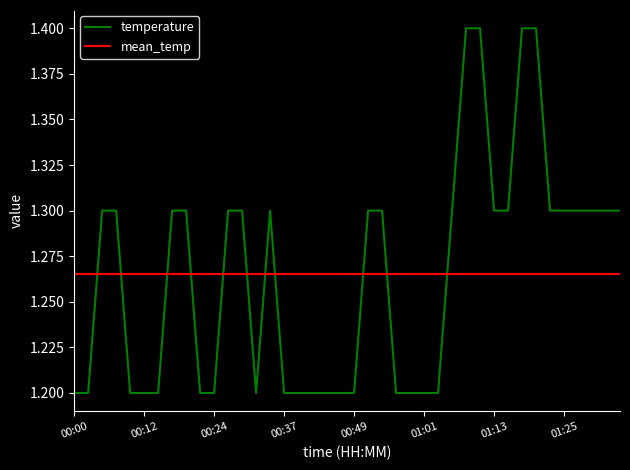

How many points are lower than both their immediate neighbors (excluding endpoints)?

1